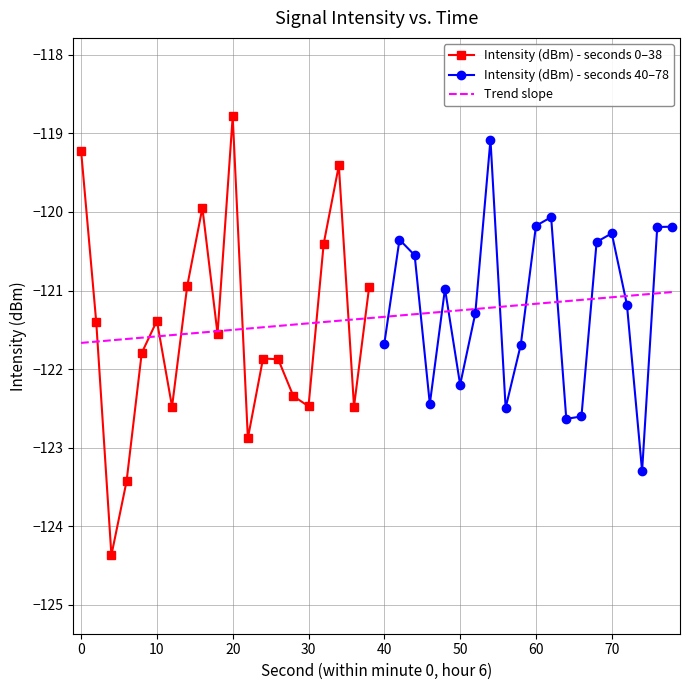

True or false: Intensity (dBm) - seconds 40–78 has a value of -121.7 at 40.

True